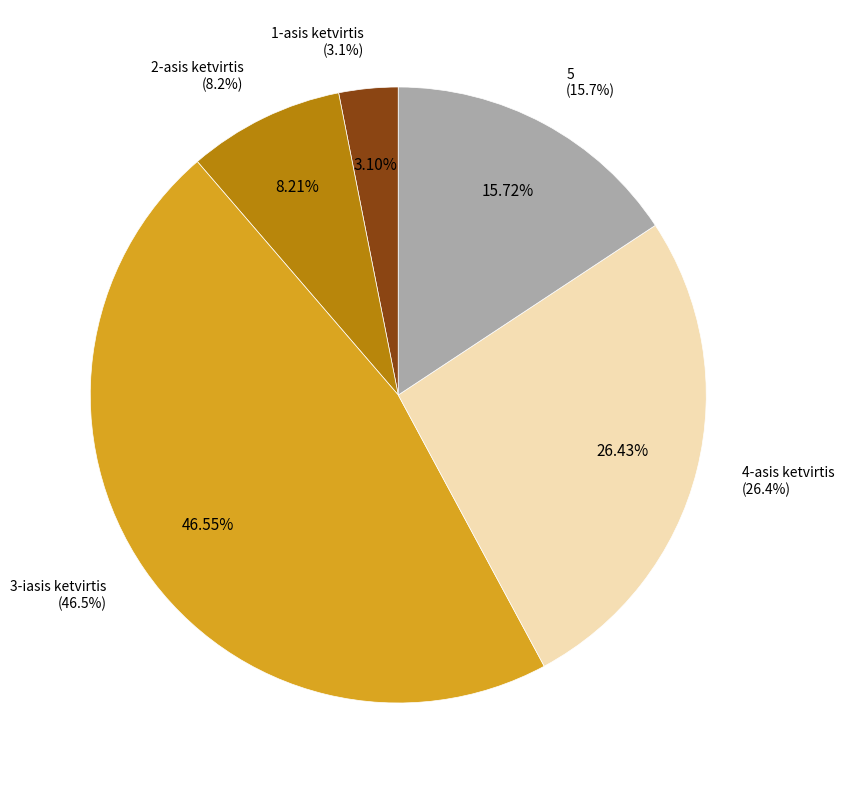

To the nearest percent, what is the average slice percentage?

20%